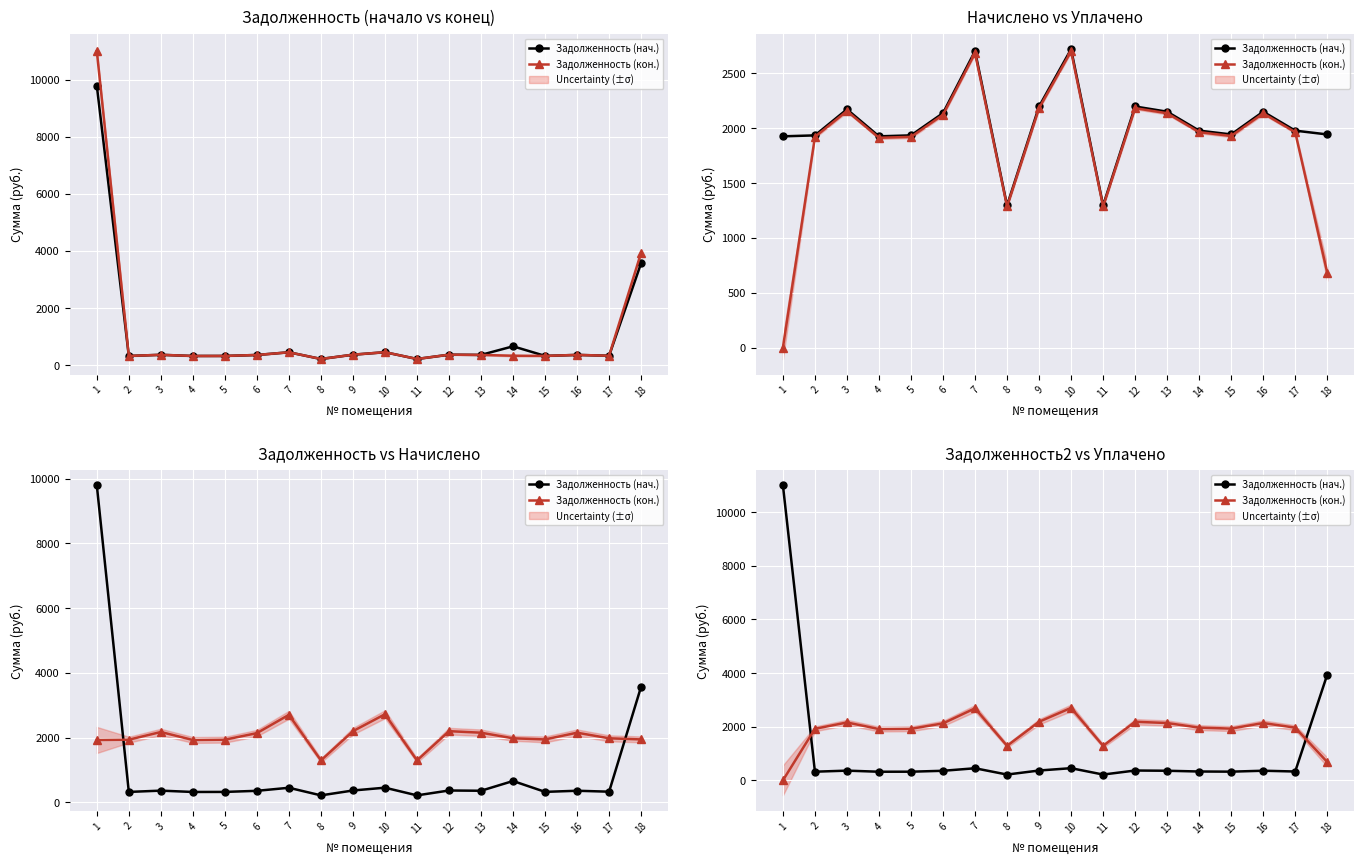

What is the sum of the Задолженность (кон.) values at 1 and 15?

1930.0